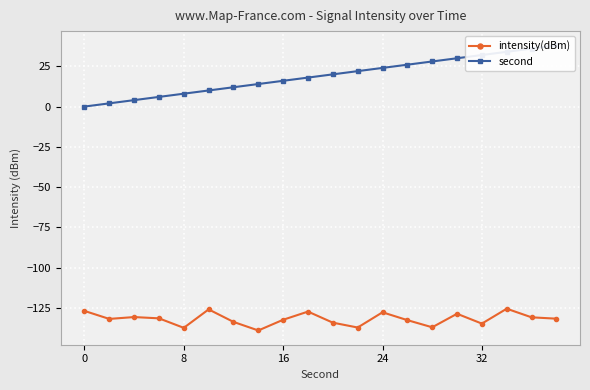

Which series has the widest spread of values?

second